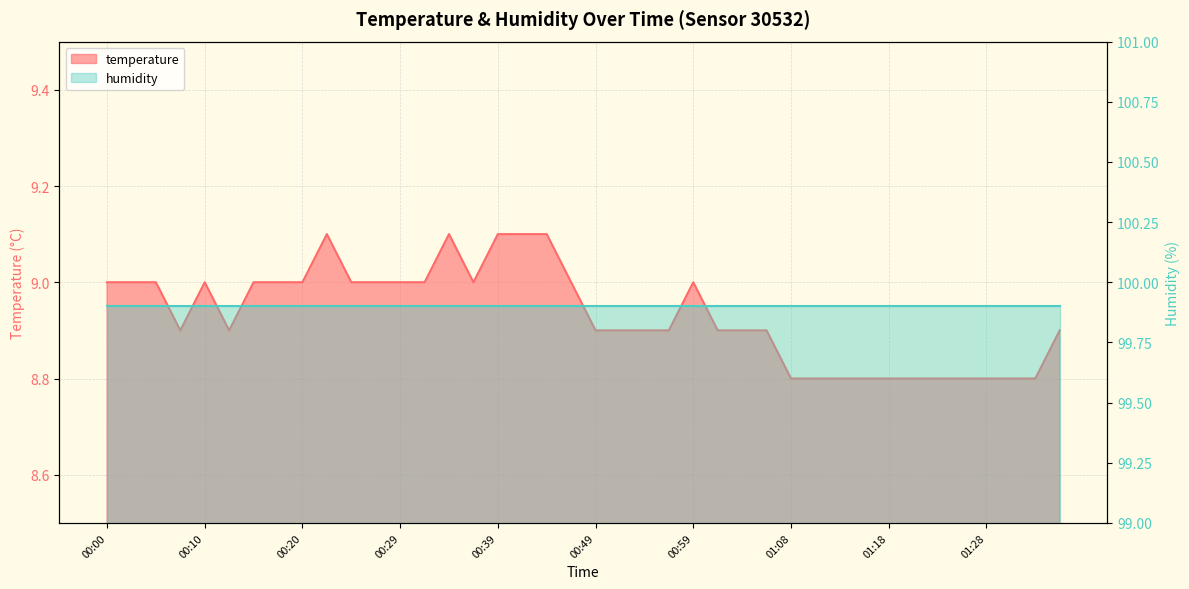

Rank the categories by value from highest to lowest.

00:22, 00:34, 00:39, 00:42, 00:44, 00:00, 00:03, 00:05, 00:10, 00:15, 00:17, 00:20, 00:24, 00:27, 00:29, 00:32, 00:37, 00:46, 00:59, 00:07, 00:12, 00:49, 00:51, 00:54, 00:56, 01:01, 01:03, 01:06, 01:35, 01:08, 01:11, 01:13, 01:16, 01:18, 01:21, 01:23, 01:25, 01:28, 01:30, 01:33